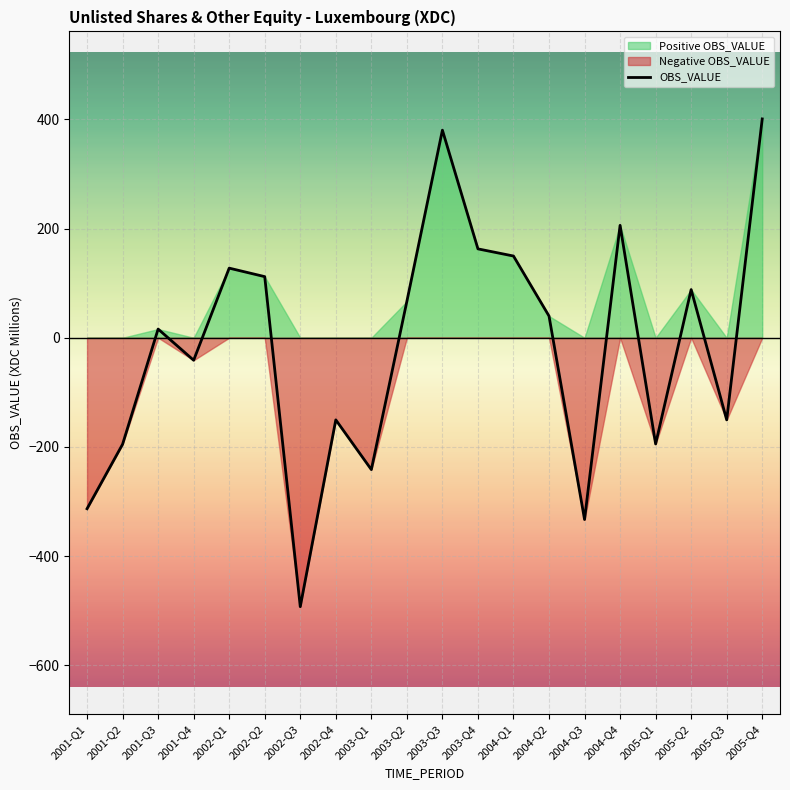

What is the value of the 6th point from the left?

111.9